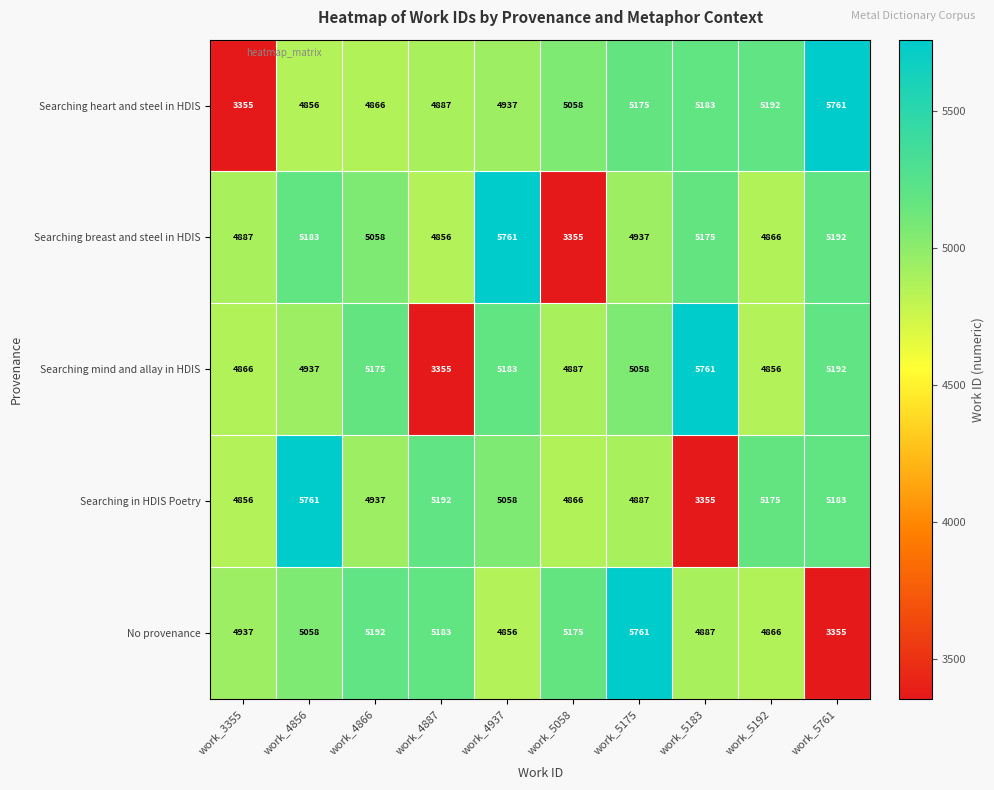

At which label does No provenance reach its peak?

work_5175